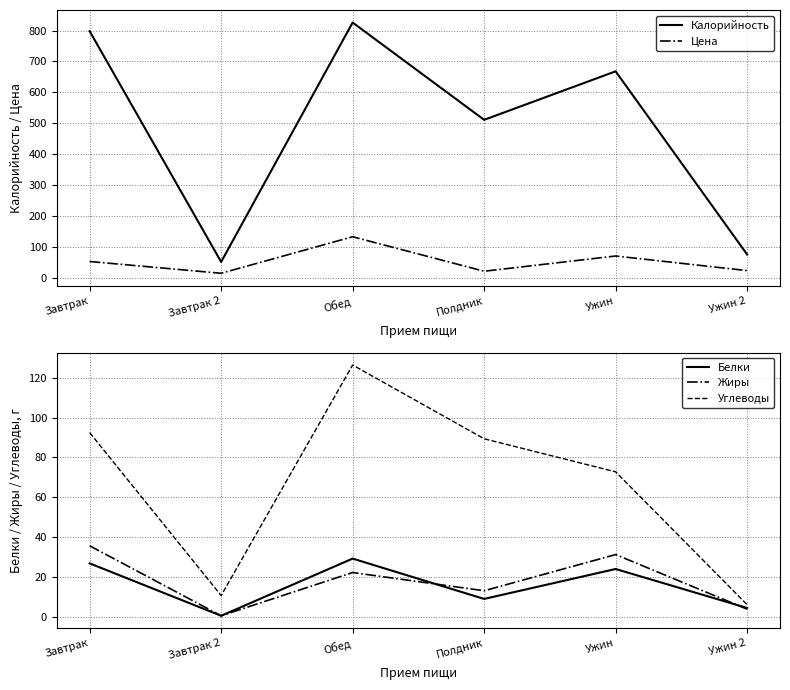

What is the average value of the Калорийность series?

488.2